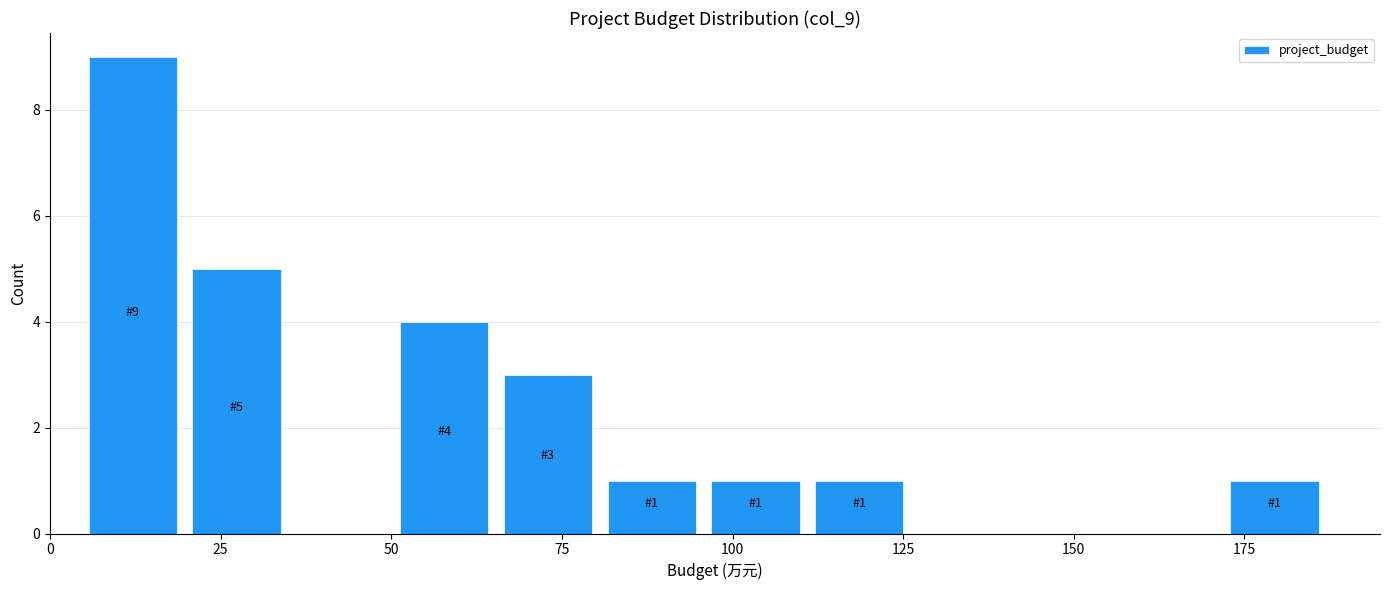

Around what value on the x-axis is the tallest bar? Give the approximate position of its centre, as read against the axis.

10